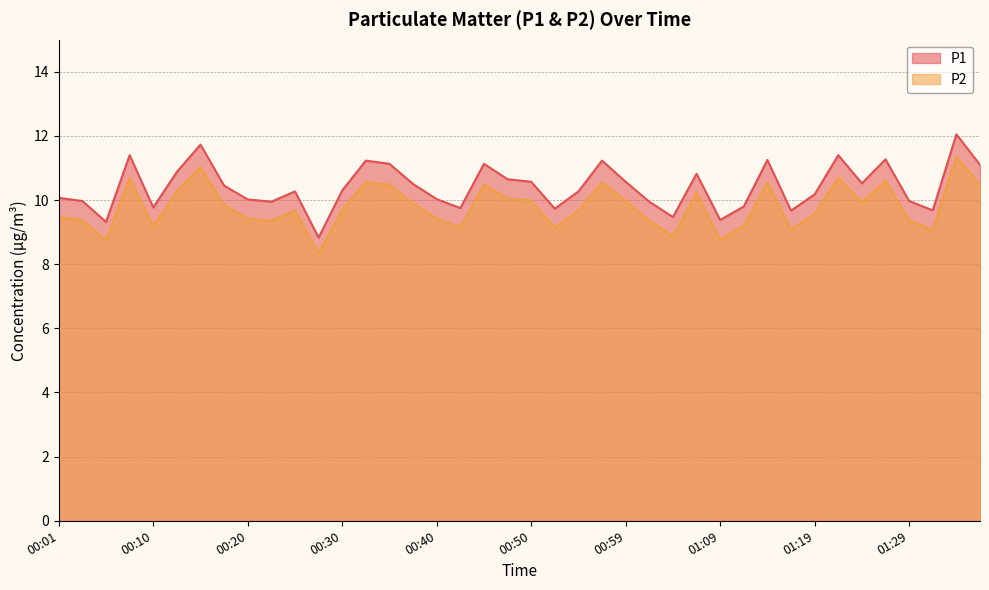

Reading right to left, what are all the values shown in this chart?

P1: 11.1	12.1	9.7	10.0	11.3	10.5	11.4	10.2	9.7	11.2	9.8	9.4	10.8	9.5	9.9	10.6	11.2	10.3	9.7	10.6	10.7	11.1	9.8	10.0	10.5	11.1	11.2	10.3	8.8	10.3	9.9	10.0	10.4	11.7	10.9	9.8	11.4	9.3	10.0	10.1
P2: 10.5	11.3	9.1	9.4	10.6	9.9	10.7	9.6	9.1	10.6	9.2	8.8	10.2	8.9	9.3	10.0	10.6	9.7	9.1	10.0	10.1	10.5	9.2	9.4	9.9	10.5	10.6	9.7	8.3	9.7	9.3	9.4	9.8	11.0	10.3	9.2	10.7	8.8	9.4	9.5